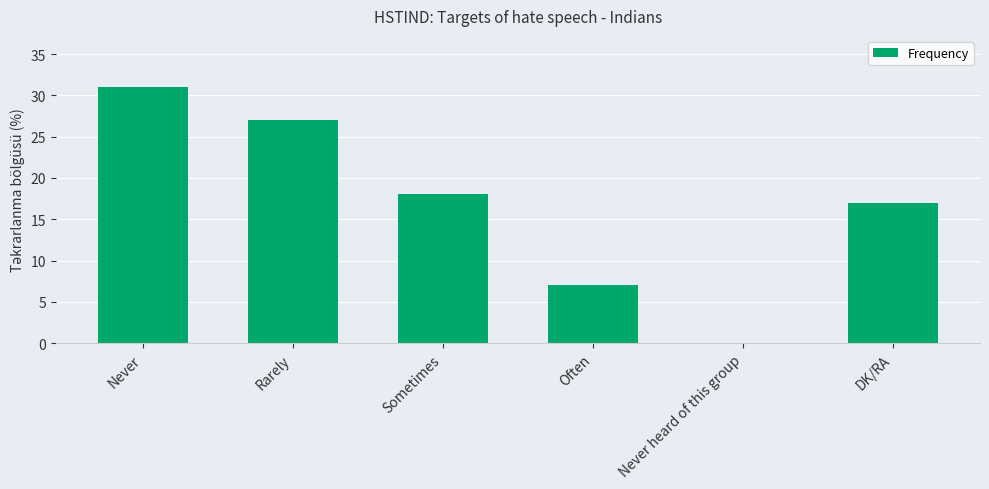

Are the bars horizontal?

No